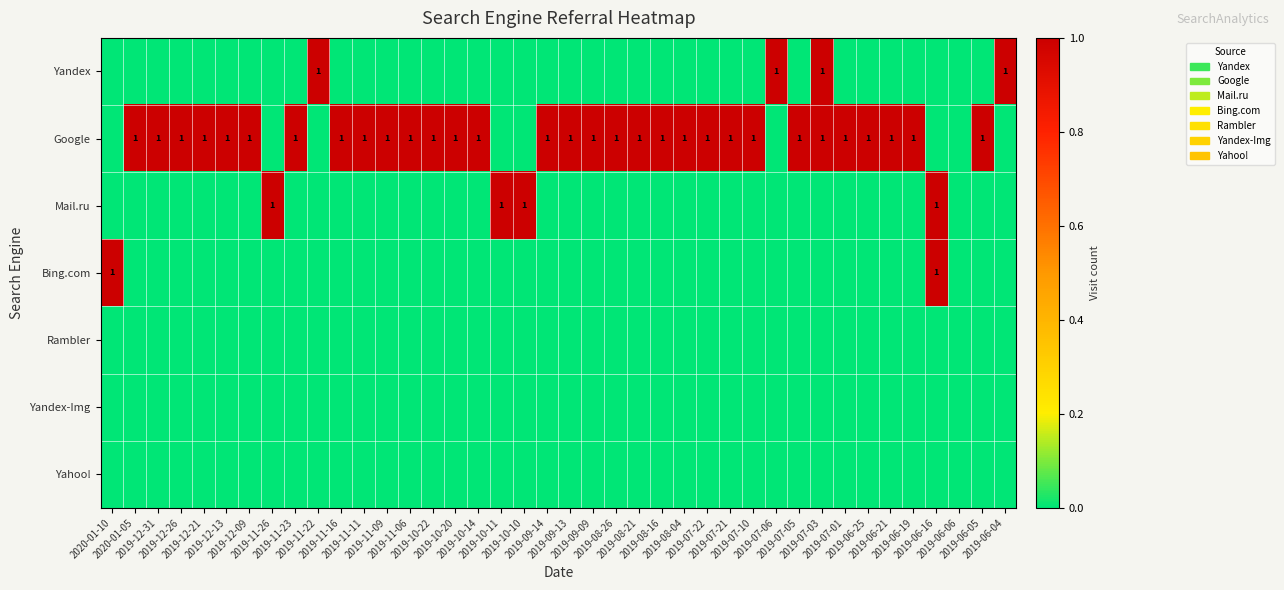

How many series are shown in this chart?

7